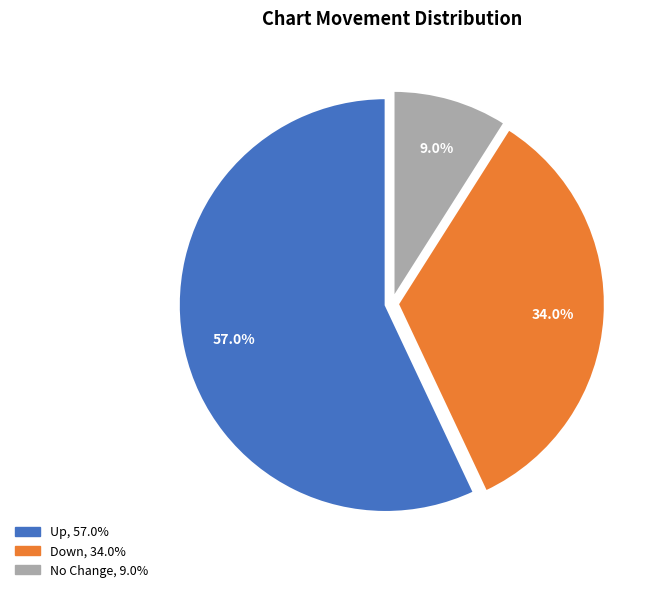

Does any single category account for the majority?

Yes